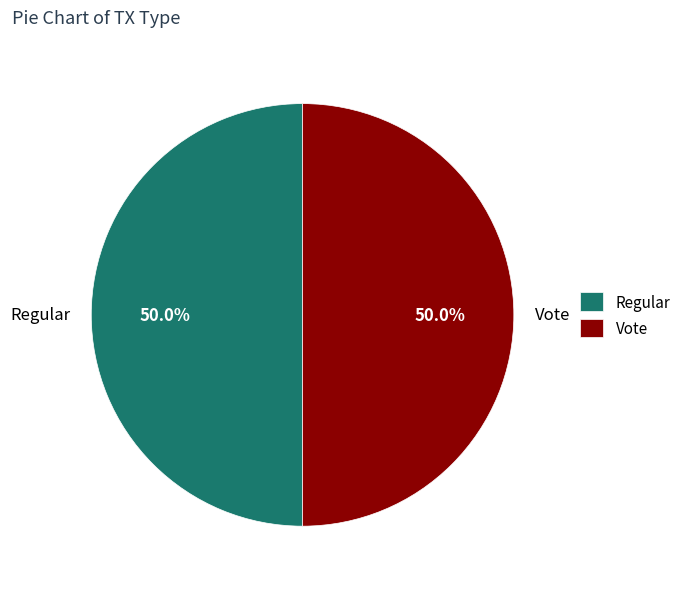

Approximately how many times larger is the value at Regular compared to Vote?

1.0